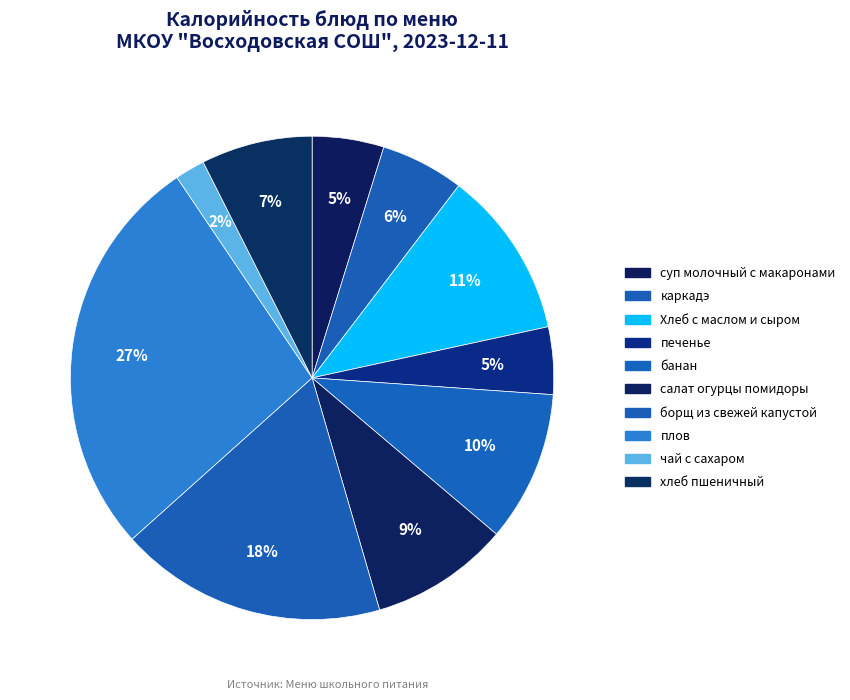

Does any single category account for the majority?

No